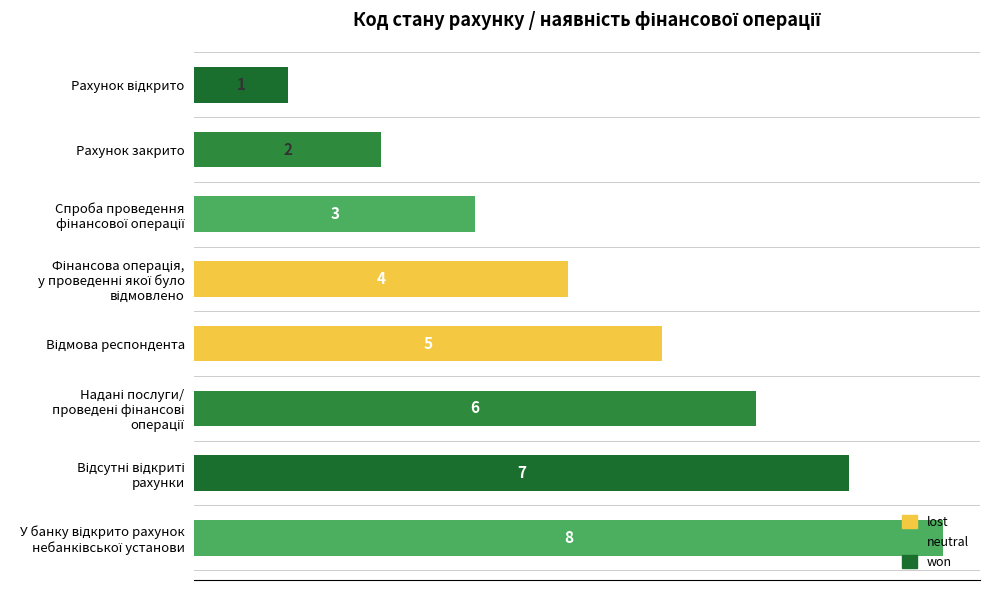

How many distinct data groups are displayed?

1